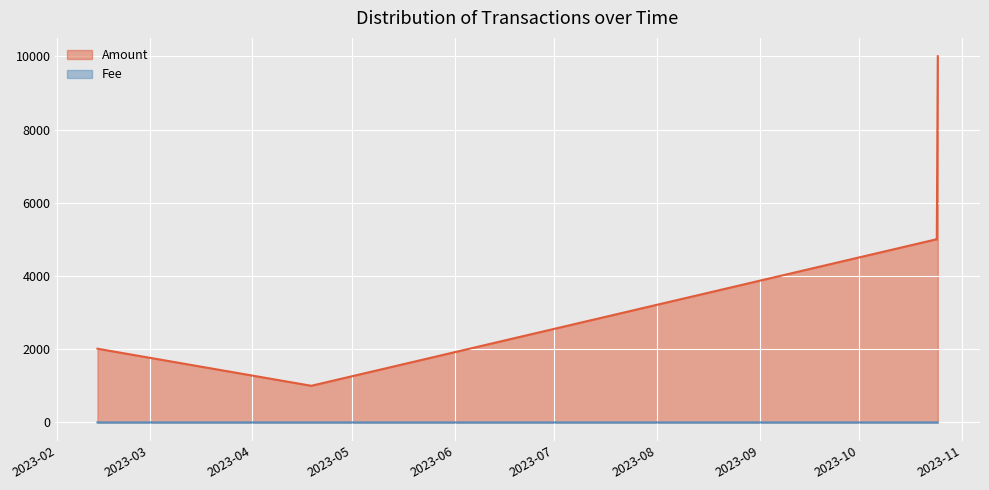

What is the approximate value of Fee at 2023-10-24 15:48:00?

0.1